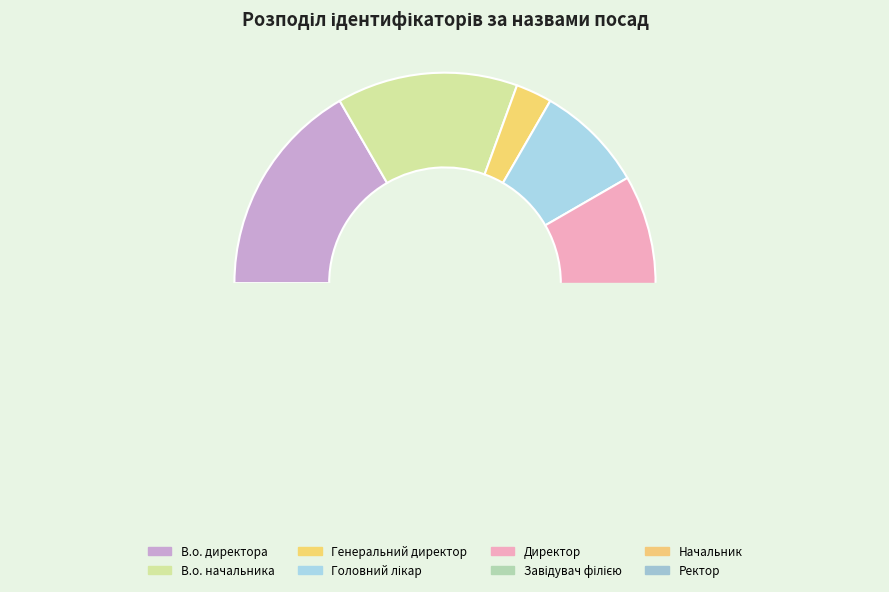

Does Завідувач філією represent more than half of the total?

No